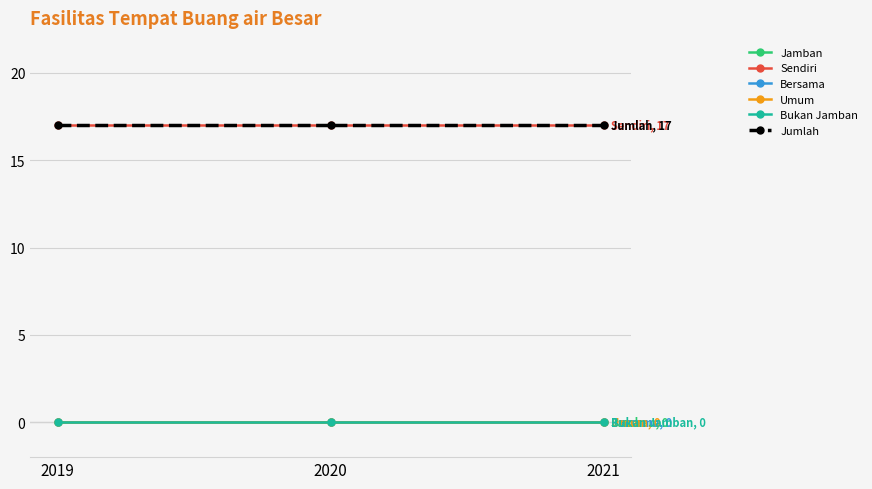

The value of Jamban at 2020 is 0. True or false?

True